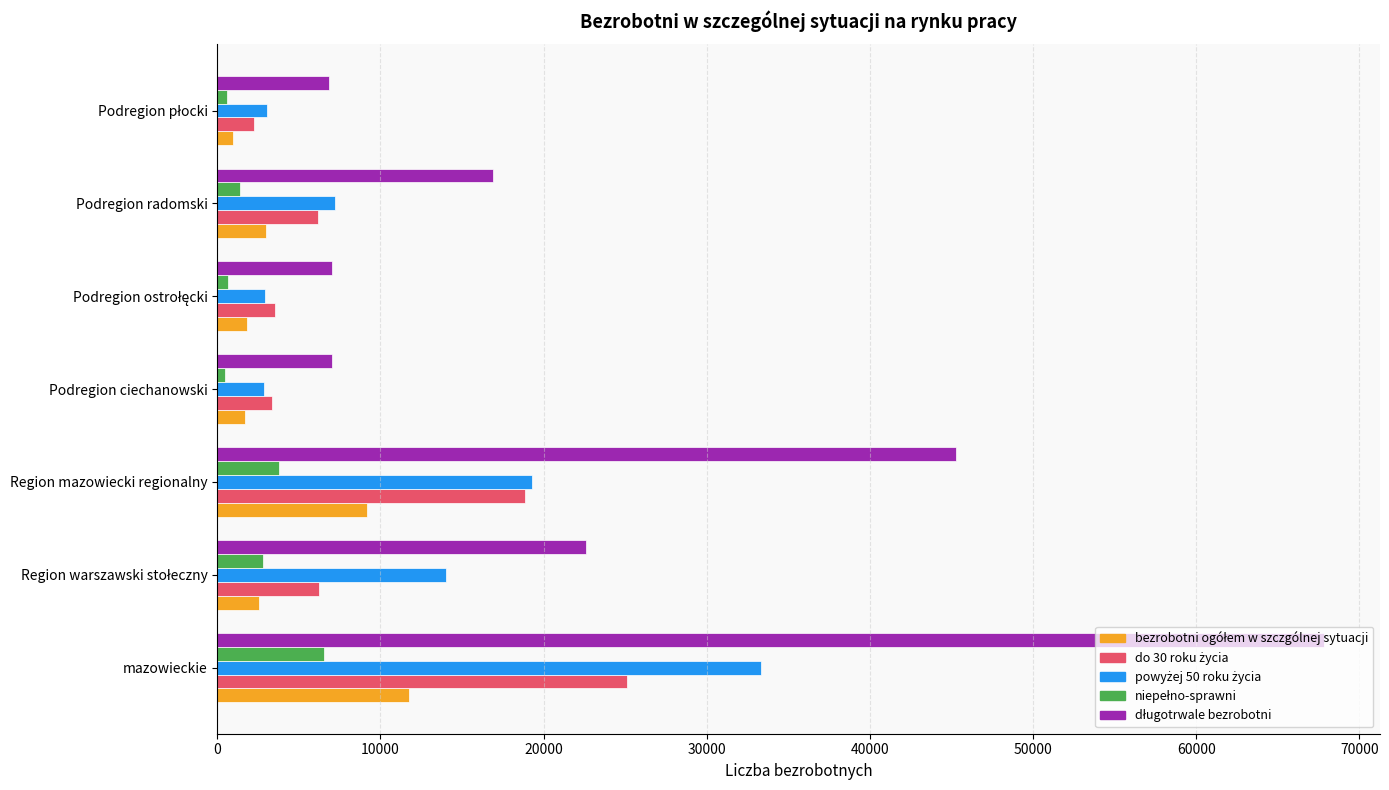

Which category has the highest value across all series?

mazowieckie